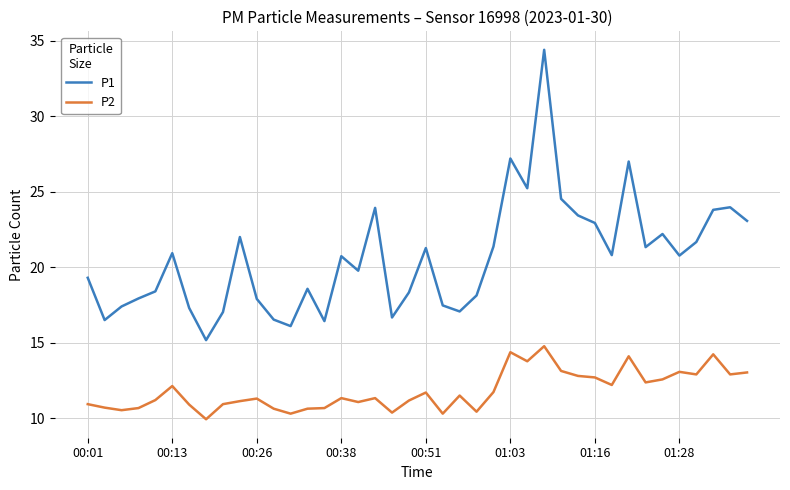

Does the chart display data point markers on the line(s)?

No